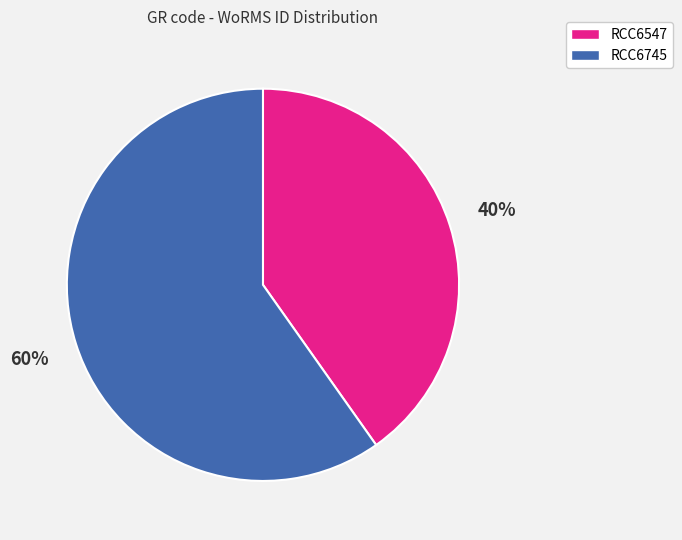

The RCC6745 slice represents 69% of the pie. True or false?

False